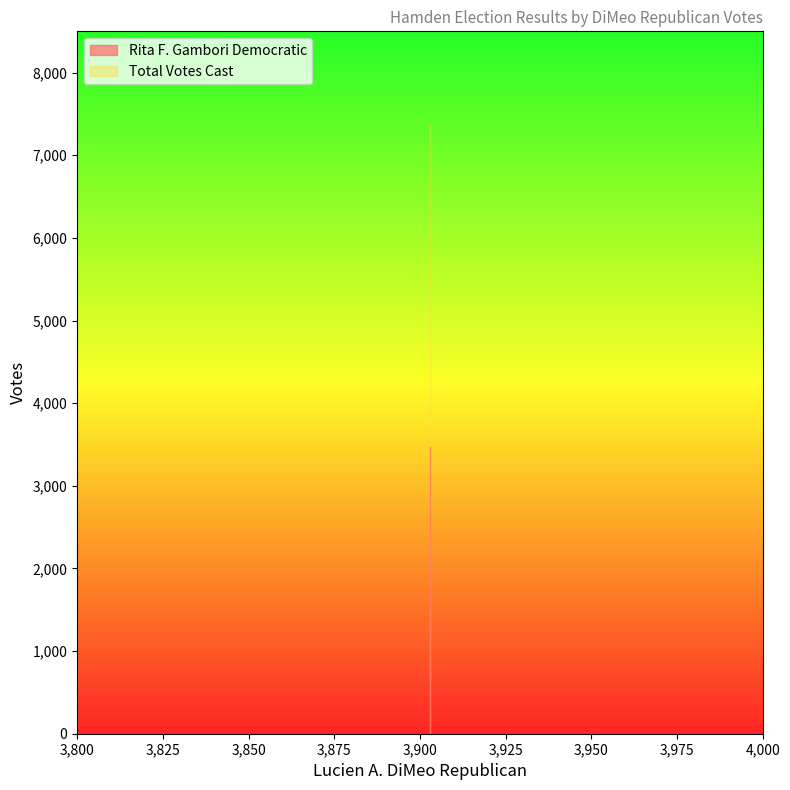

What is the minimum value shown in the chart?

3484